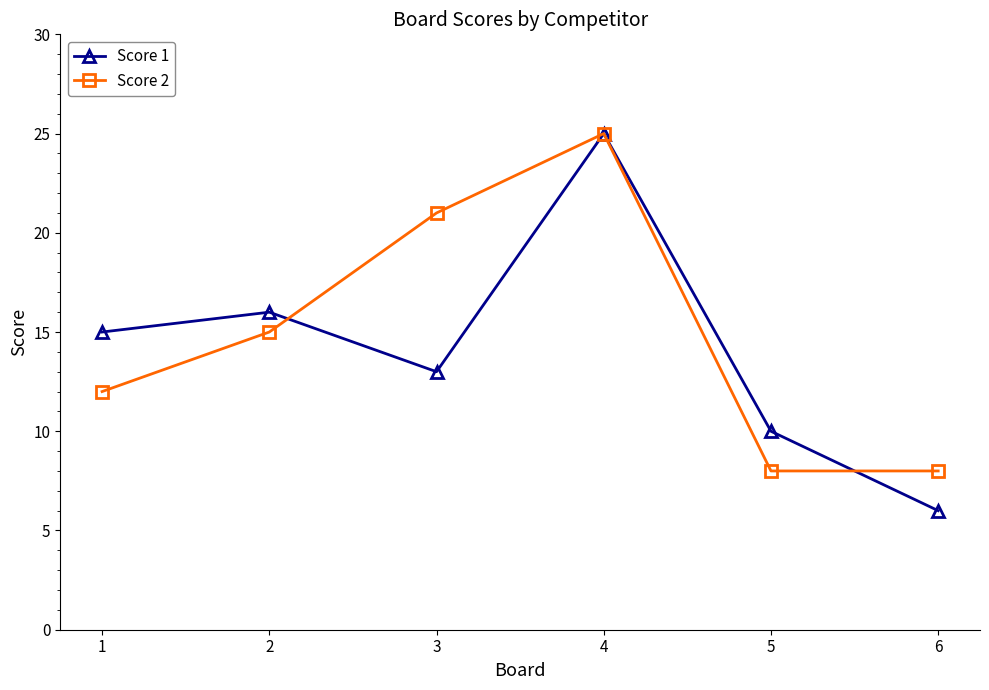

The Score 1 series shows 4 at 5. True or false?

False